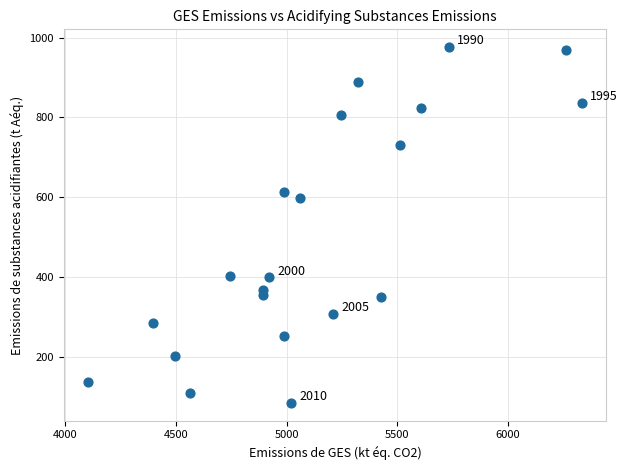

What is the range of Y values (max minus min)?

891.6